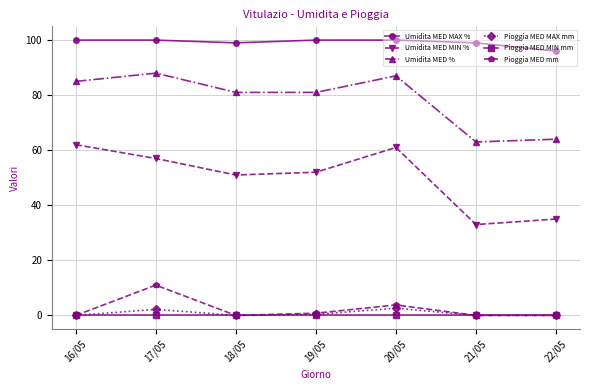

What is the difference between the highest and lowest values at 17/05?

100.0